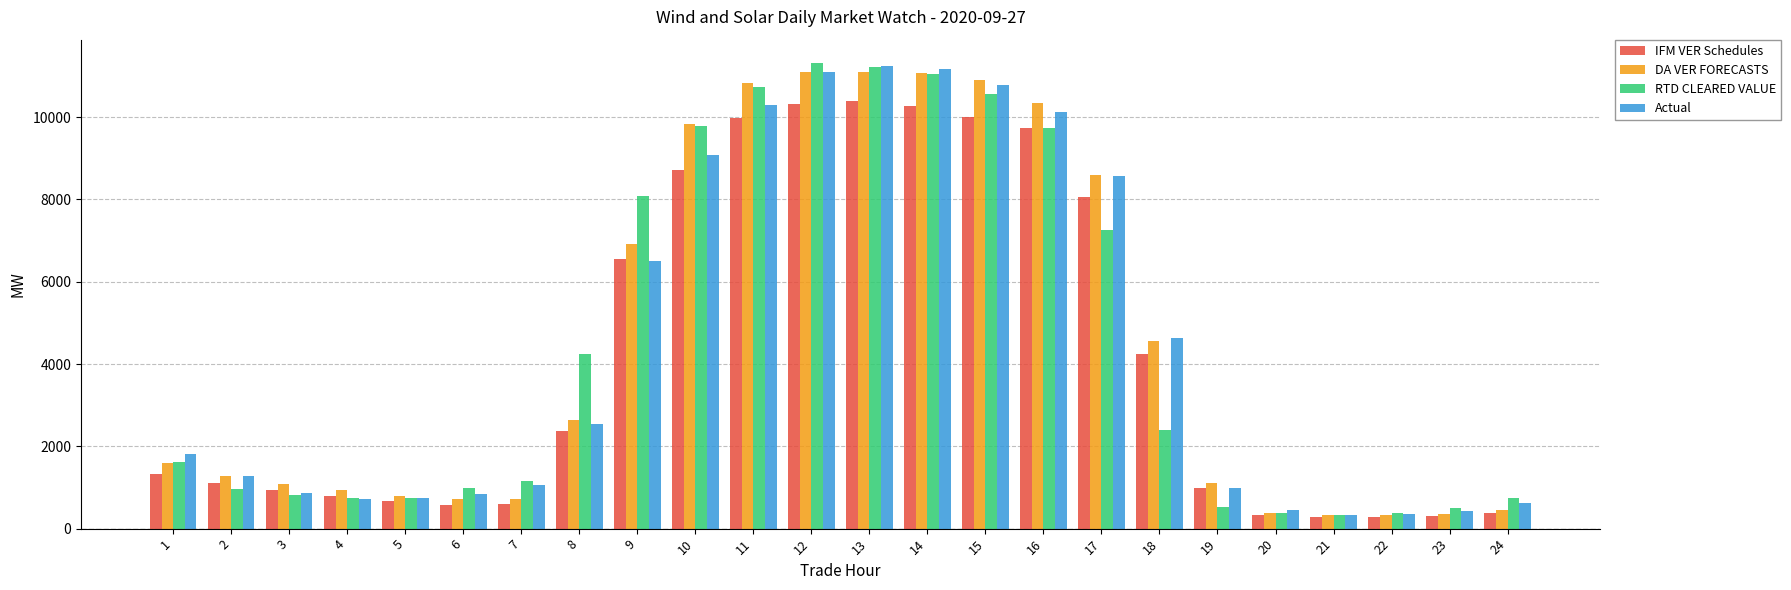

What is the difference between the maximum and second lowest values in the DA VER FORECASTS series?

10779.3